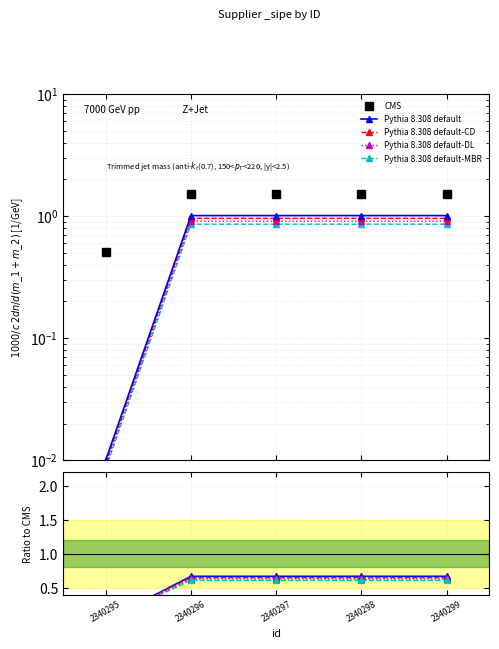

True or false: Pythia 8.308 default-CD has a value of 1.1 at 2340296.

False